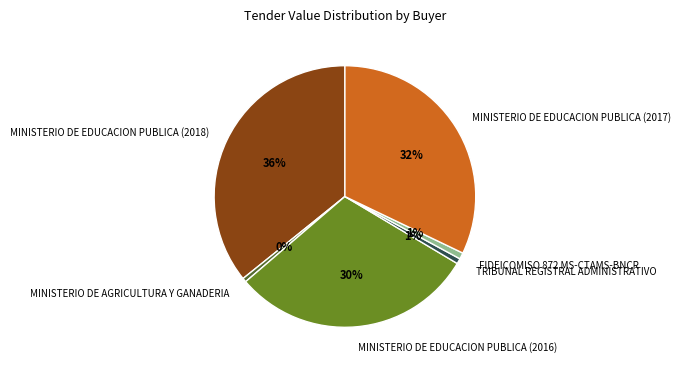

The MINISTERIO DE EDUCACION PUBLICA (2018) slice represents 29% of the pie. True or false?

False